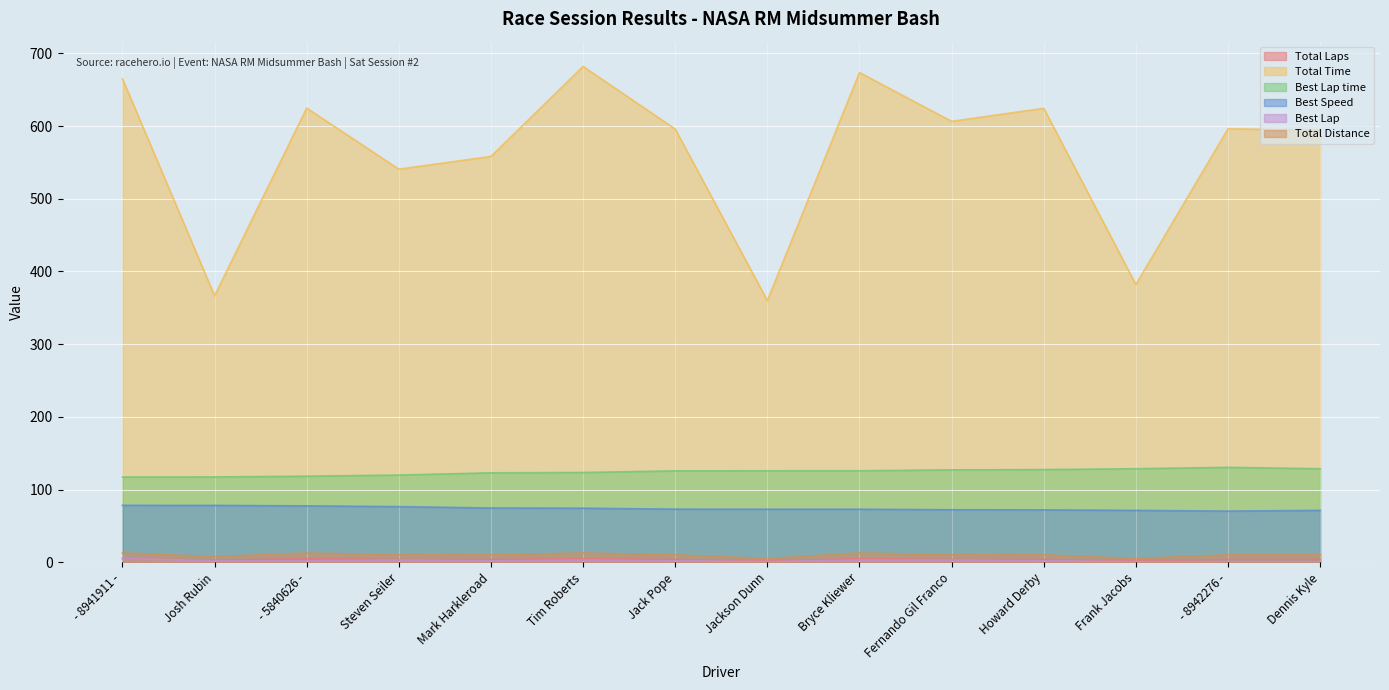

Which series has the widest spread of values?

Total Time